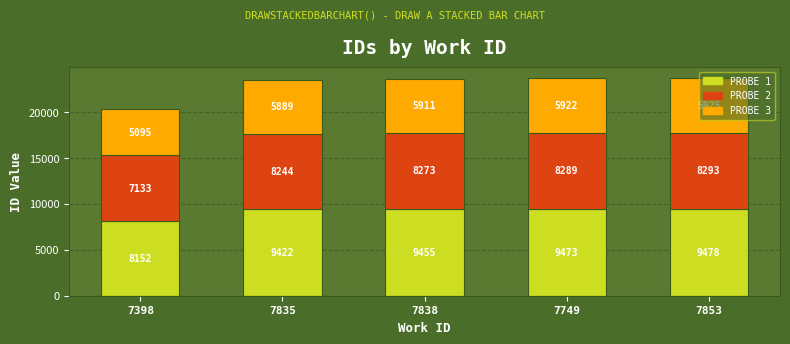

What is the sum of all PROBE 1 values?

45980